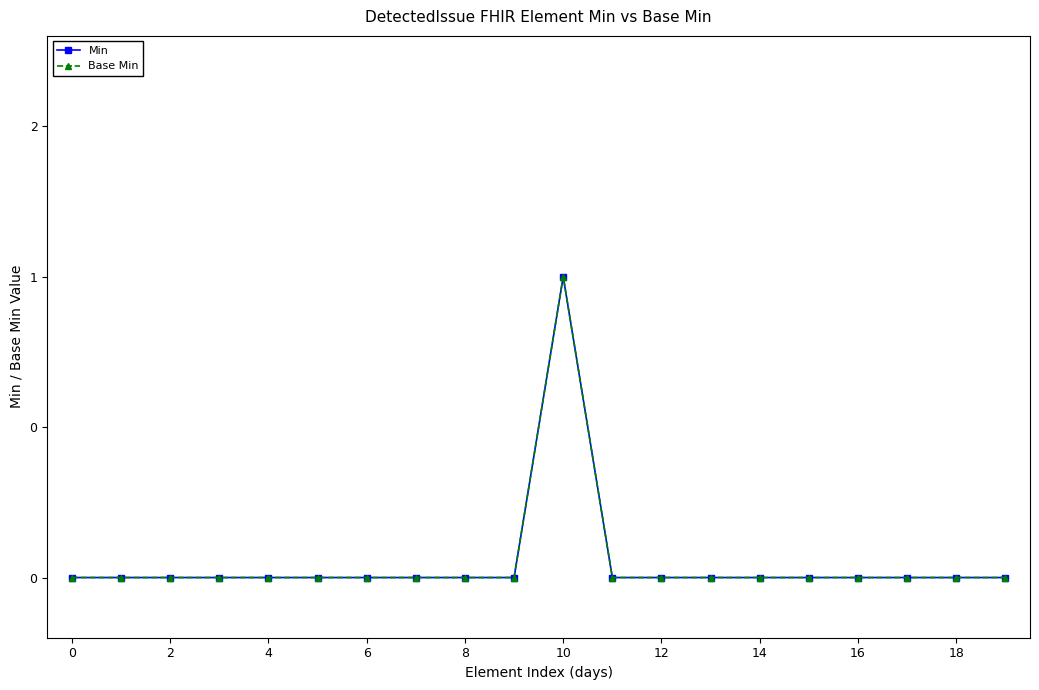

Is this an area chart (filled region under the line)?

No